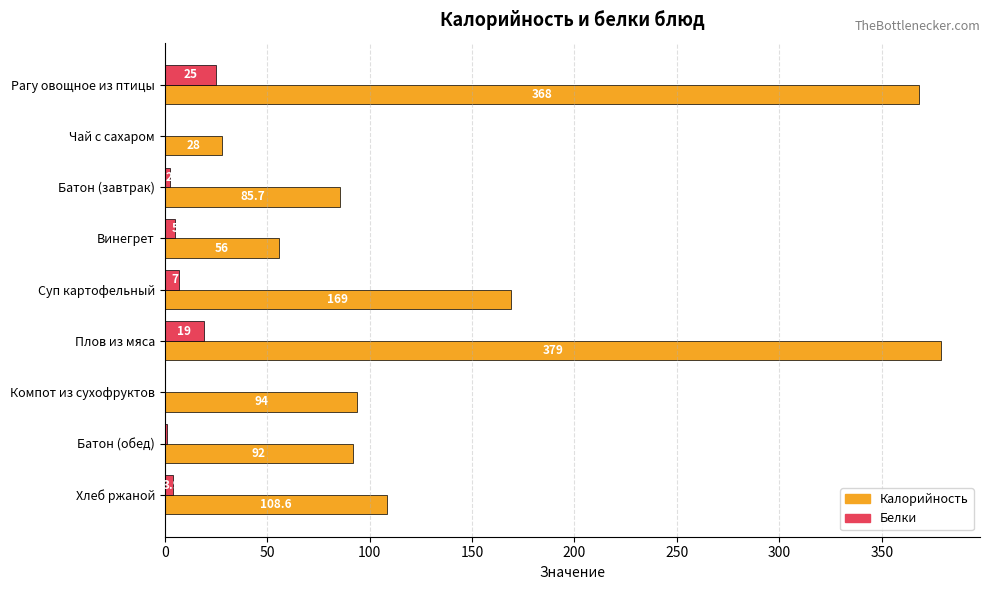

Is the value of Калорийность at Винегрет greater than the value of Белки at Батон (завтрак)?

Yes